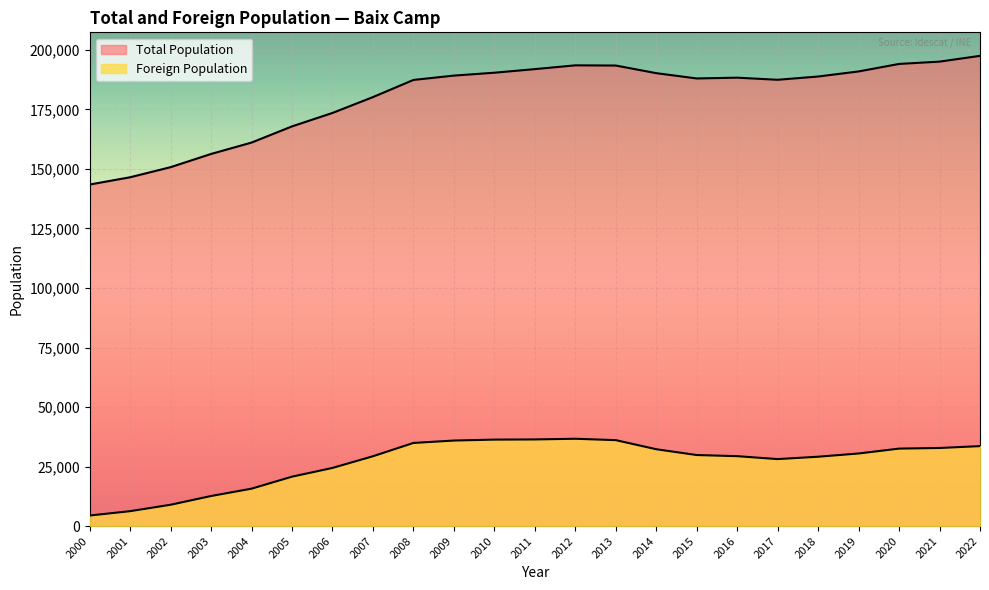

At how many categories does at least one series exceed 93499?

23